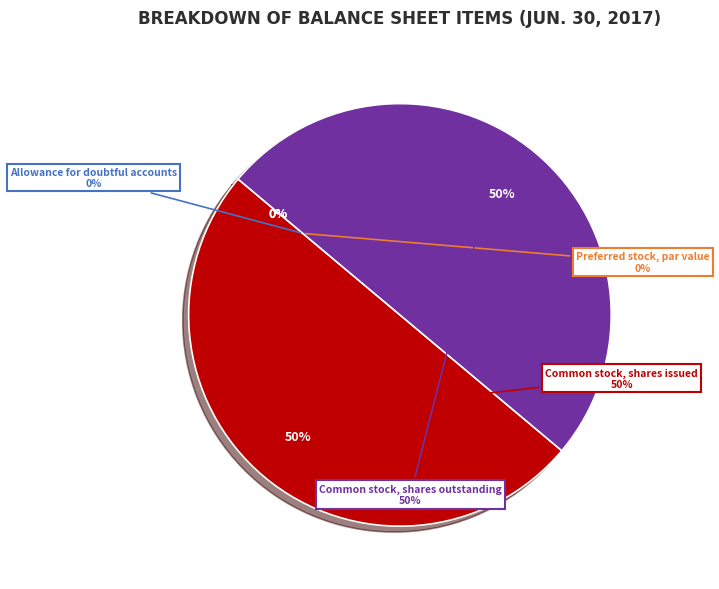

Which category has the smallest portion of the pie?

Preferred stock, par value